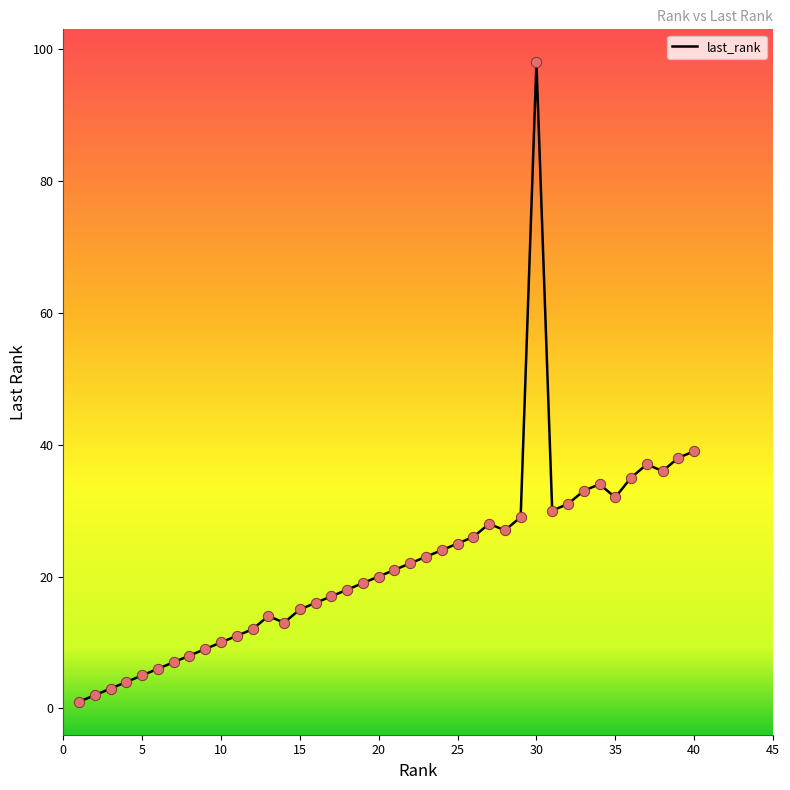

Which has a higher value, 6 or 38?

38